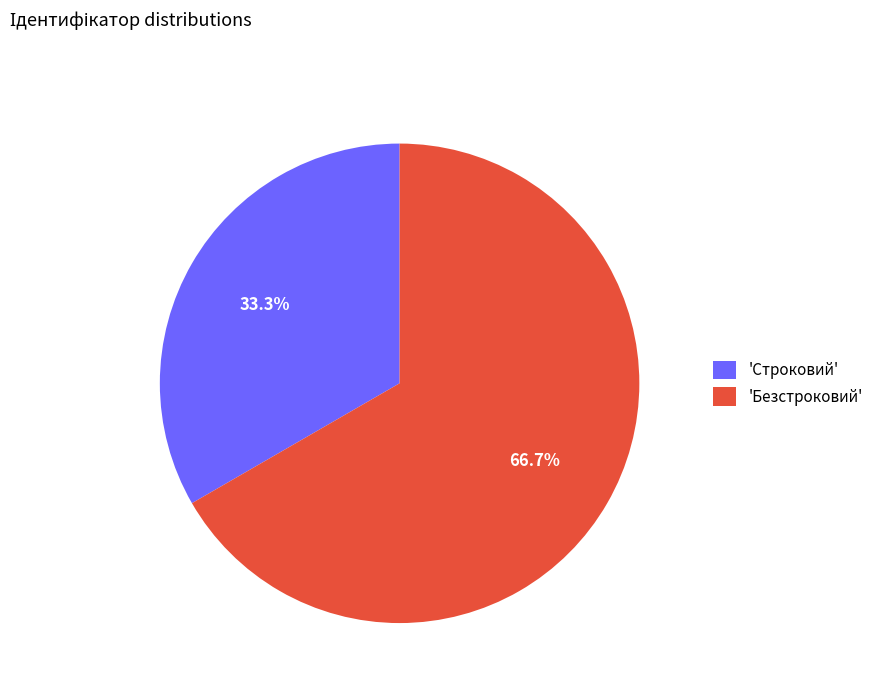

Approximately how many times larger is the value at 'Строковий' compared to 'Безстроковий'?

0.5